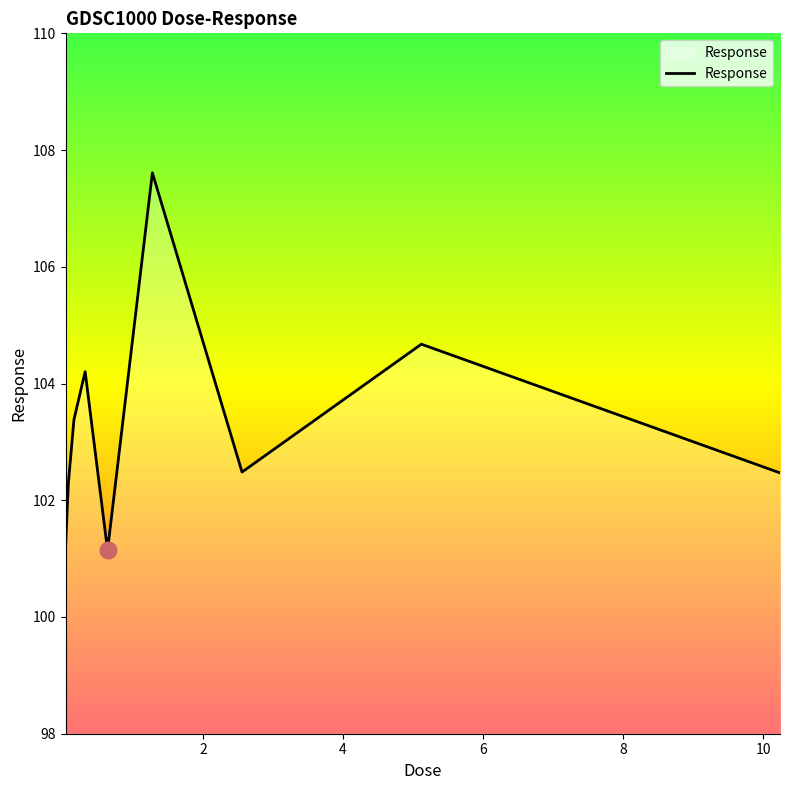

What is the difference between the maximum and minimum values?

6.5